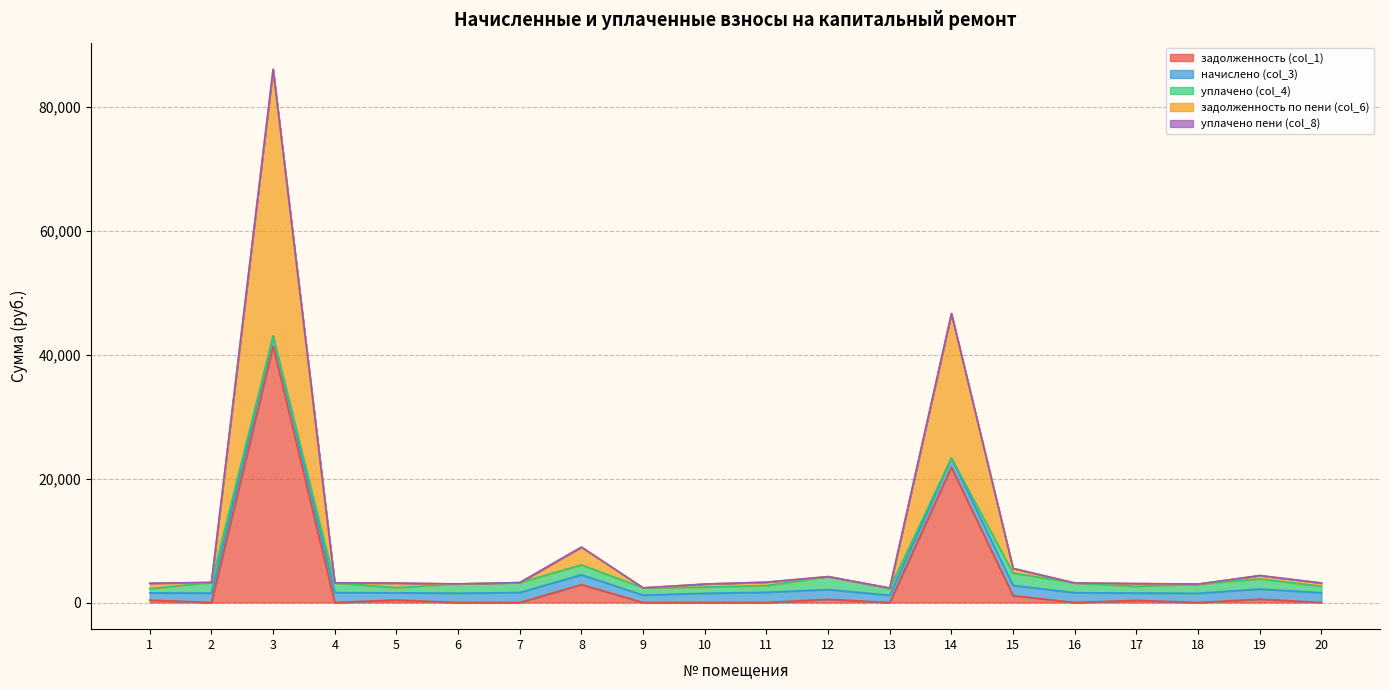

Reading left to right, list all the values displayed in this chart.

задолженность (col_1): 388.4	0.0	41381.7	0.0	404.6	0.0	0.0	2895.6	0.0	0.0	0.0	522.3	0.0	21851.4	1101.2	0.0	345.7	0.0	544.5	0.0
начислено (col_3): 1165.1	1522.7	1651.8	1585.4	1165.1	1500.6	1607.5	1578.0	1183.5	1489.6	1644.4	1567.0	1168.8	1471.1	1651.8	1578.0	1183.5	1485.9	1633.3	1574.3
уплачено (col_4): 673.4	1720.9	0.0	1585.4	826.4	1500.6	1607.5	1601.9	1183.5	993.0	1096.3	2089.3	1122.1	0.0	1996.3	1578.0	1074.5	1489.4	1633.3	1049.6
задолженность по пени (col_6): 880.0	0.0	43033.5	0.0	743.3	0.0	0.0	2871.7	0.0	496.5	548.1	0.0	46.7	23322.5	756.6	0.0	454.8	0.0	544.5	524.8
уплачено пени (col_8): 0.0	0.0	0.0	0.0	0.0	0.0	0.0	0.0	0.0	0.0	0.0	0.0	0.0	0.0	0.0	0.0	0.0	0.0	0.0	0.0